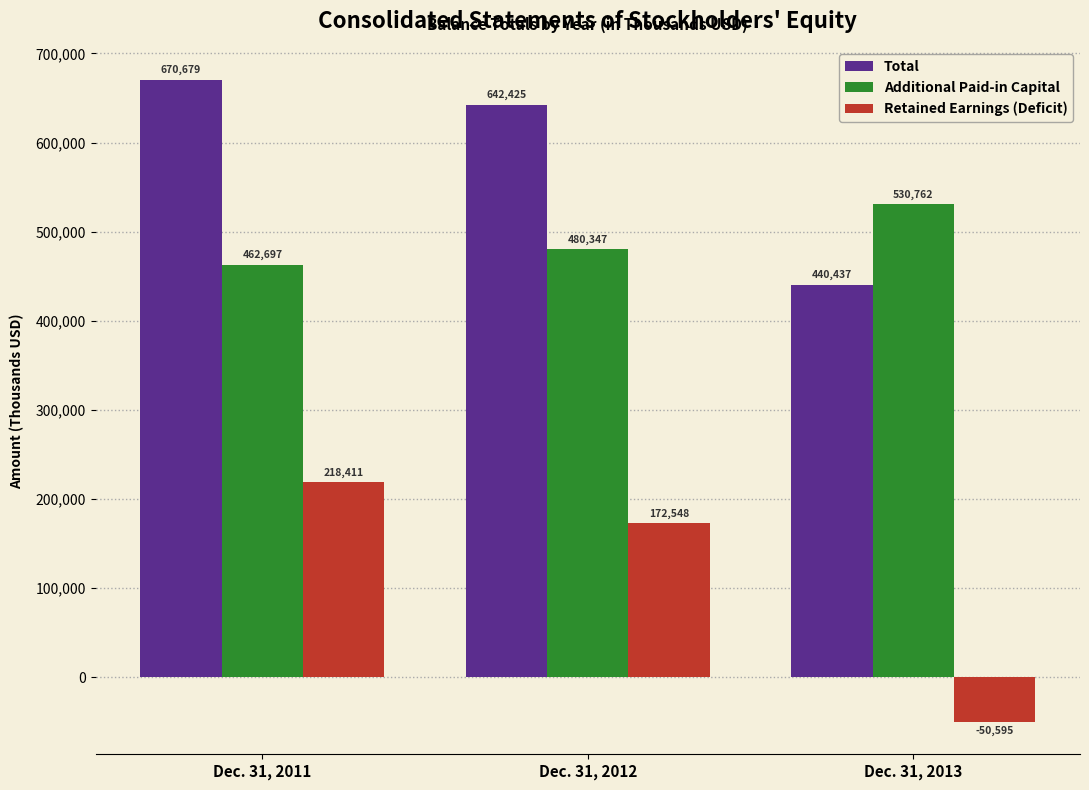

At which category is the sum across all series the highest?

Dec. 31, 2011